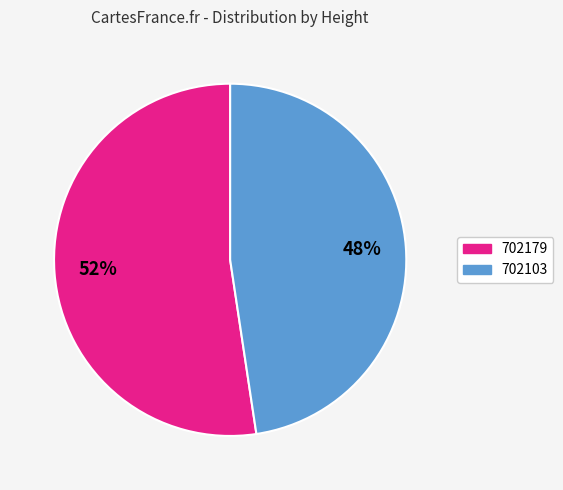

True or false: 702103 accounts for 48% of the total.

True